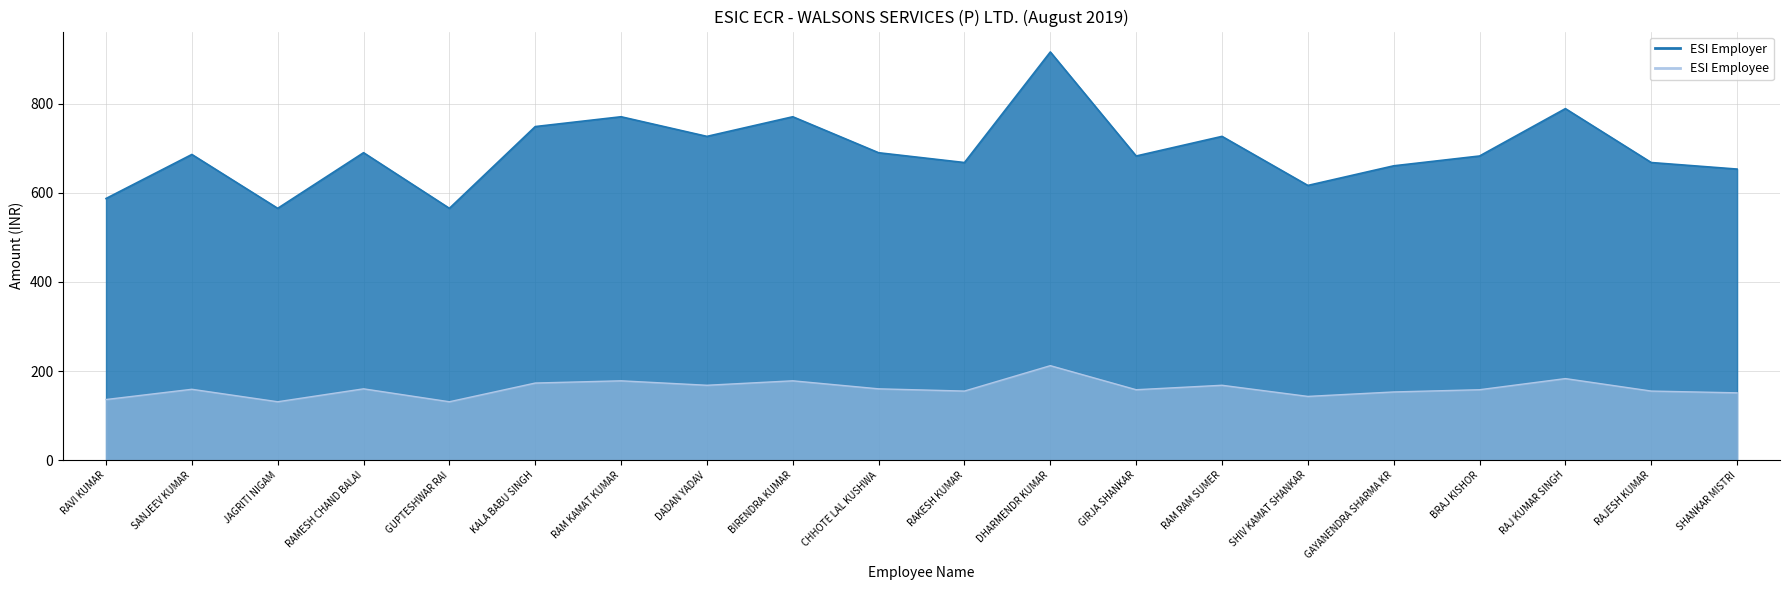

How many distinct data groups are displayed?

2